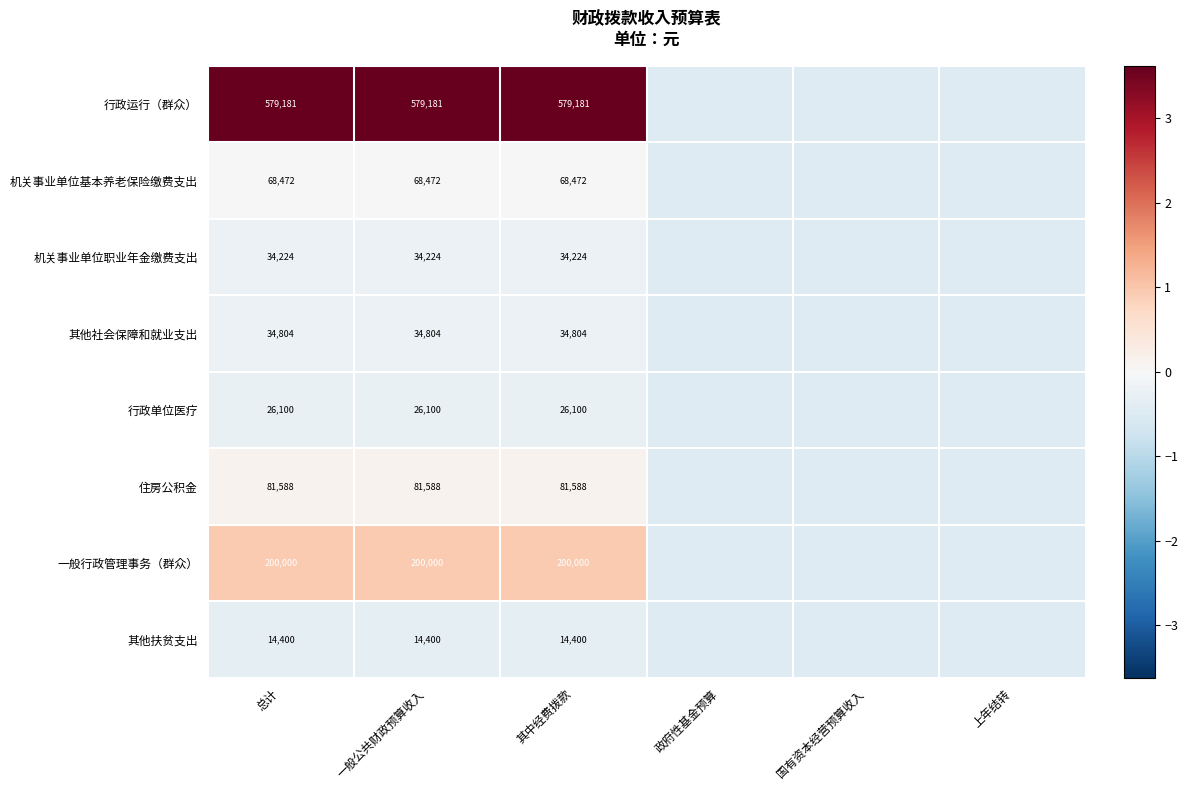

At 一般公共财政预算收入, list the series in order from smallest to largest.

其他扶贫支出, 行政单位医疗, 机关事业单位职业年金缴费支出, 其他社会保障和就业支出, 机关事业单位基本养老保险缴费支出, 住房公积金, 一般行政管理事务（群众）, 行政运行（群众）